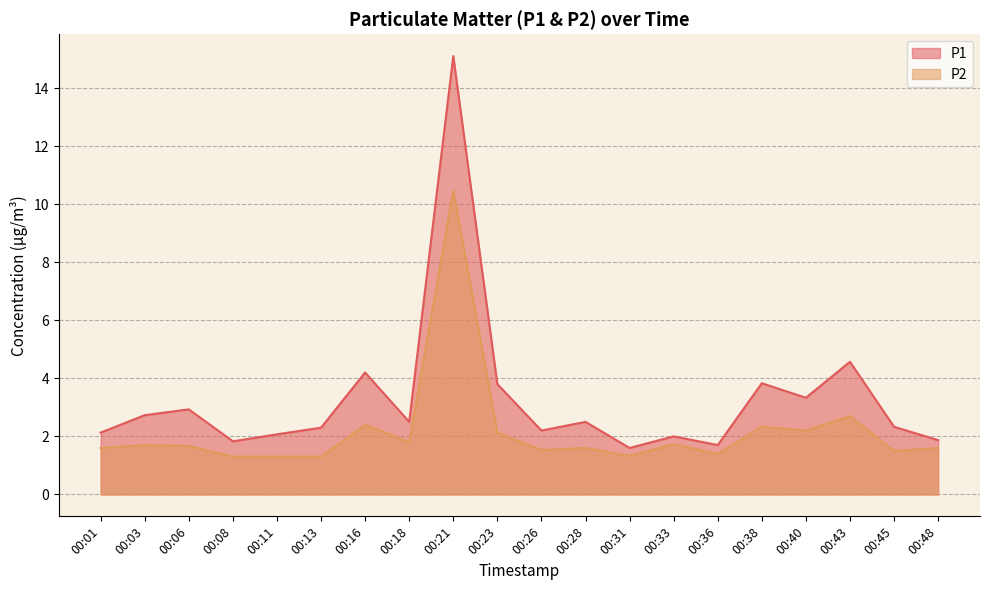

What are all the series names shown in the legend?

P1, P2